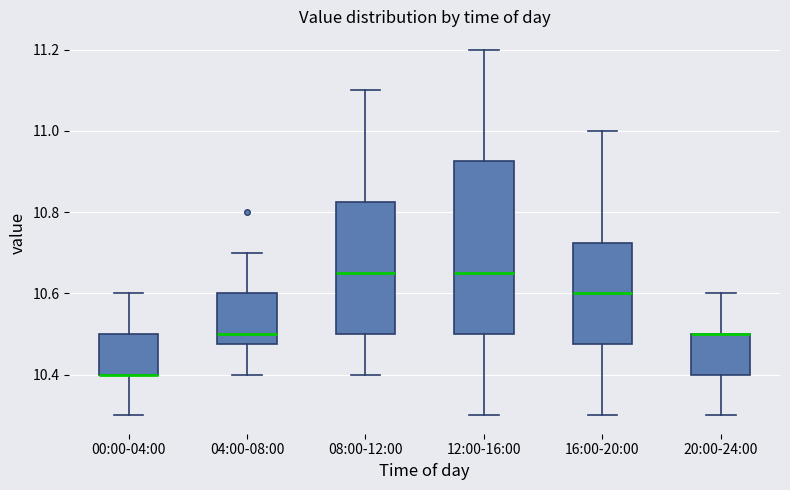

Reading left to right, transcribe this box plot: for each box, give where its median line is, the range the box spans, and where its two whiskers end, as read against the y-axis. The values are not printed on the chart, so give them approximately, as read against the axis.

00:00-04:00: median 10.40 (drawn on the box's lower edge), box 10.40 to 10.50, whiskers 10.30 to 10.60
04:00-08:00: median 10.50, box 10.48 to 10.60, whiskers 10.40 to 10.70
08:00-12:00: median 10.66, box 10.50 to 10.82, whiskers 10.40 to 11.10
12:00-16:00: median 10.66, box 10.50 to 10.92, whiskers 10.30 to 11.20
16:00-20:00: median 10.60, box 10.48 to 10.72, whiskers 10.30 to 11.00
20:00-24:00: median 10.50 (drawn on the box's upper edge), box 10.40 to 10.50, whiskers 10.30 to 10.60